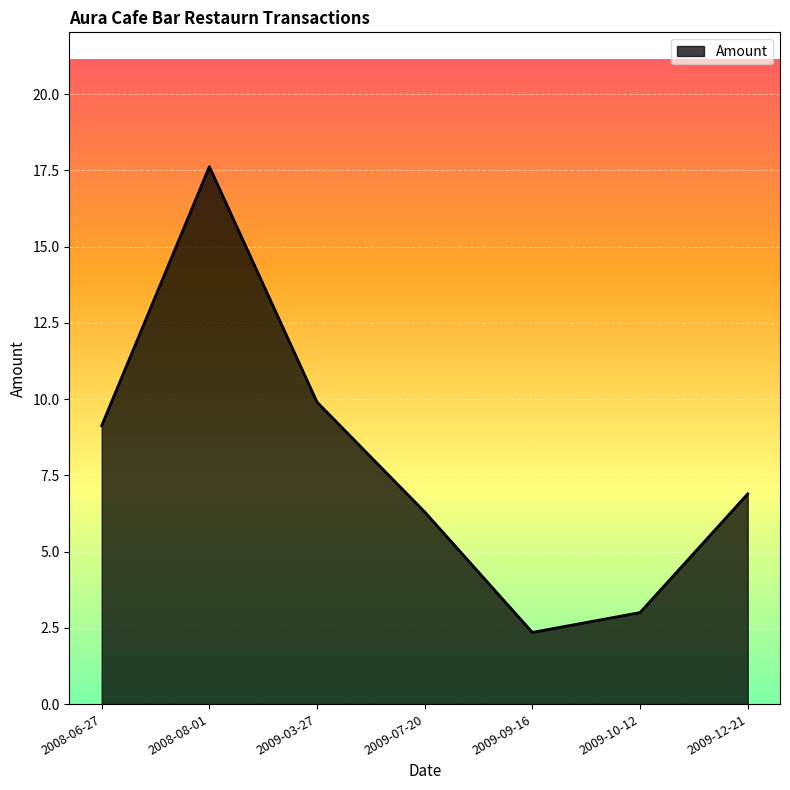

What position from the right is 2008-06-27?

7